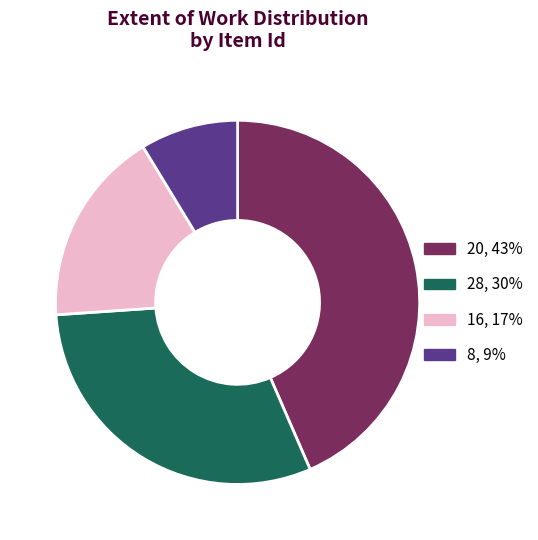

Is there a majority slice in this chart?

No